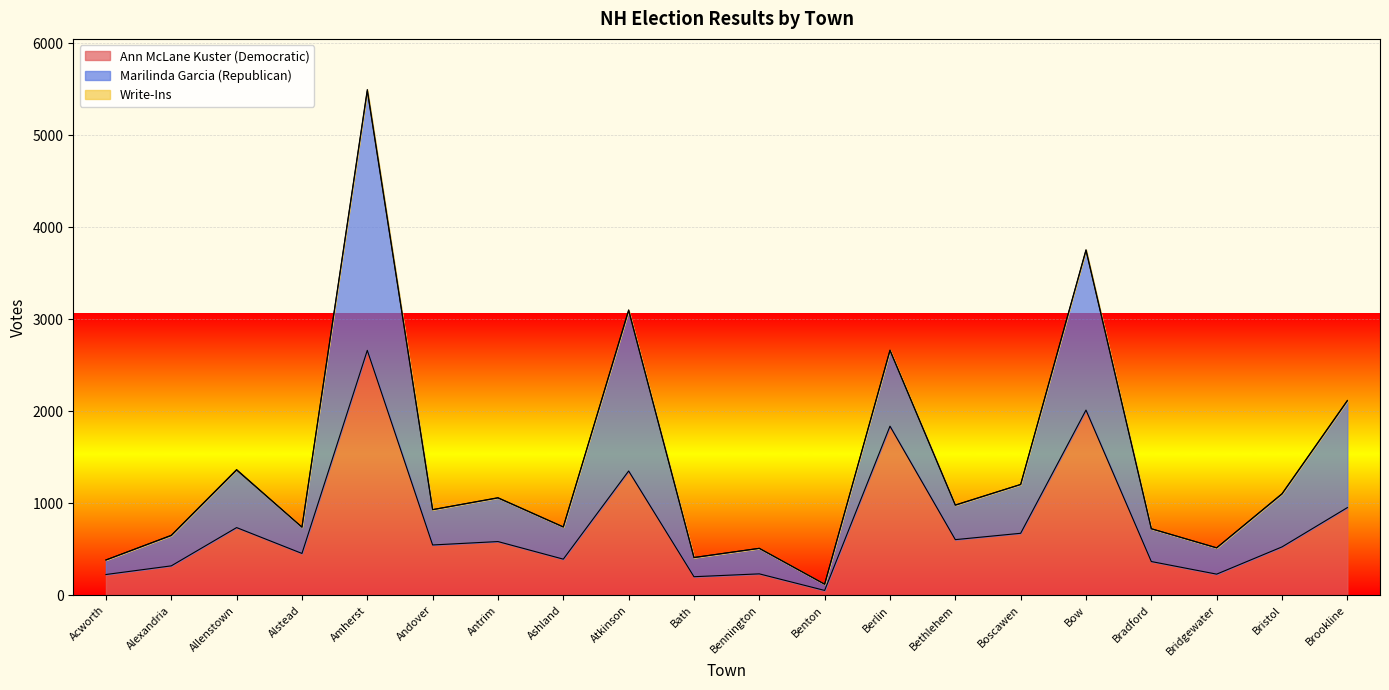

The Ann McLane Kuster (Democratic) series shows 297 at Acworth. True or false?

False